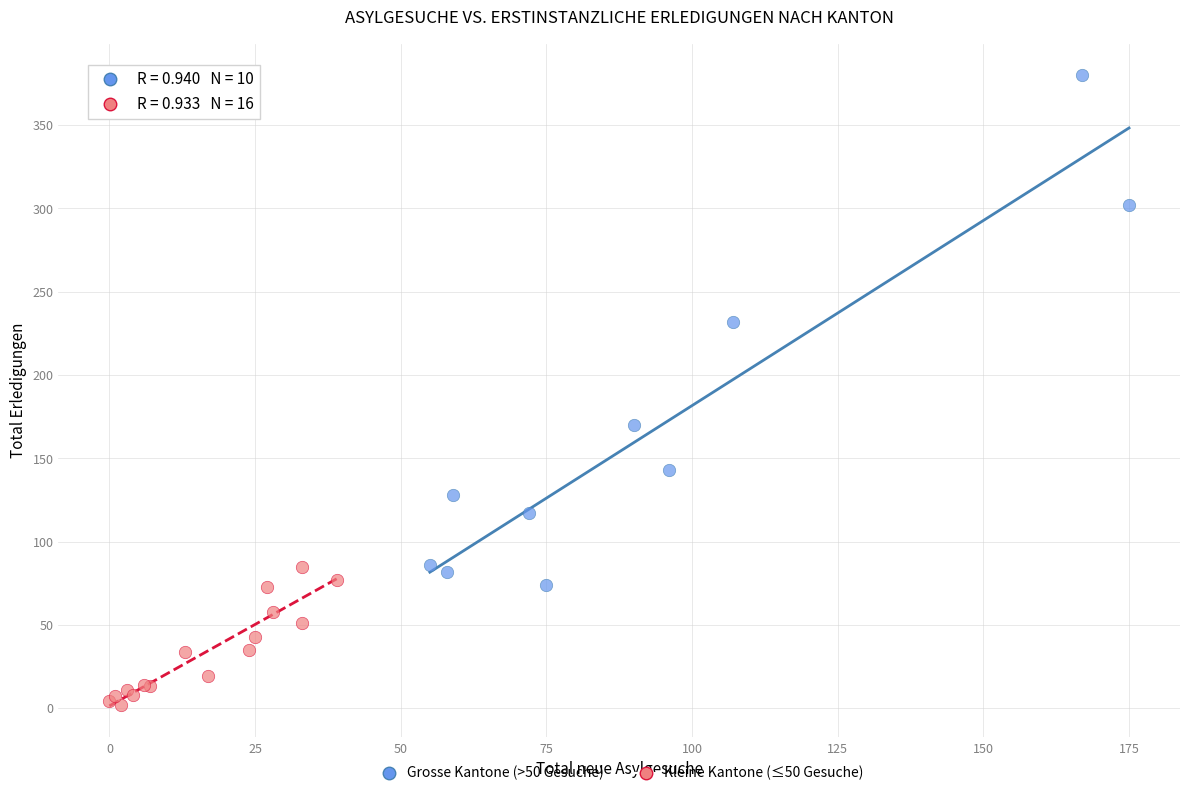

Which series contains the highest Y value?

Grosse Kantone (>50 Gesuche)